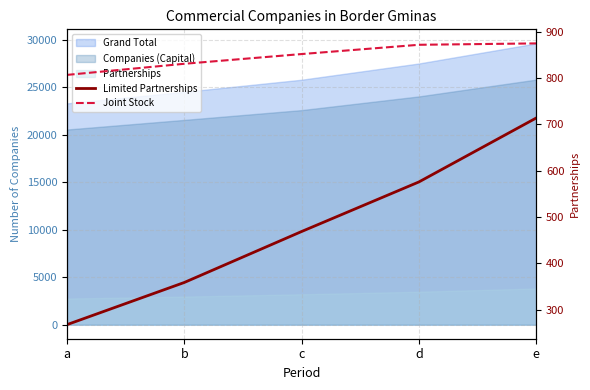

The Joint Stock series shows 471 at c. True or false?

False